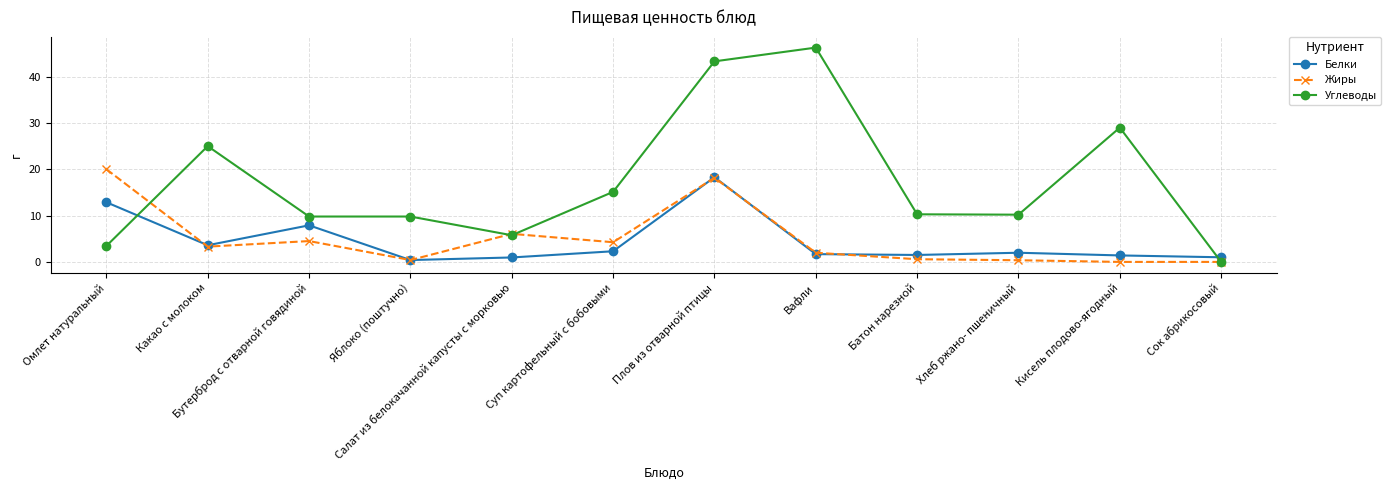

How many positive values does the Углеводы series have?

11